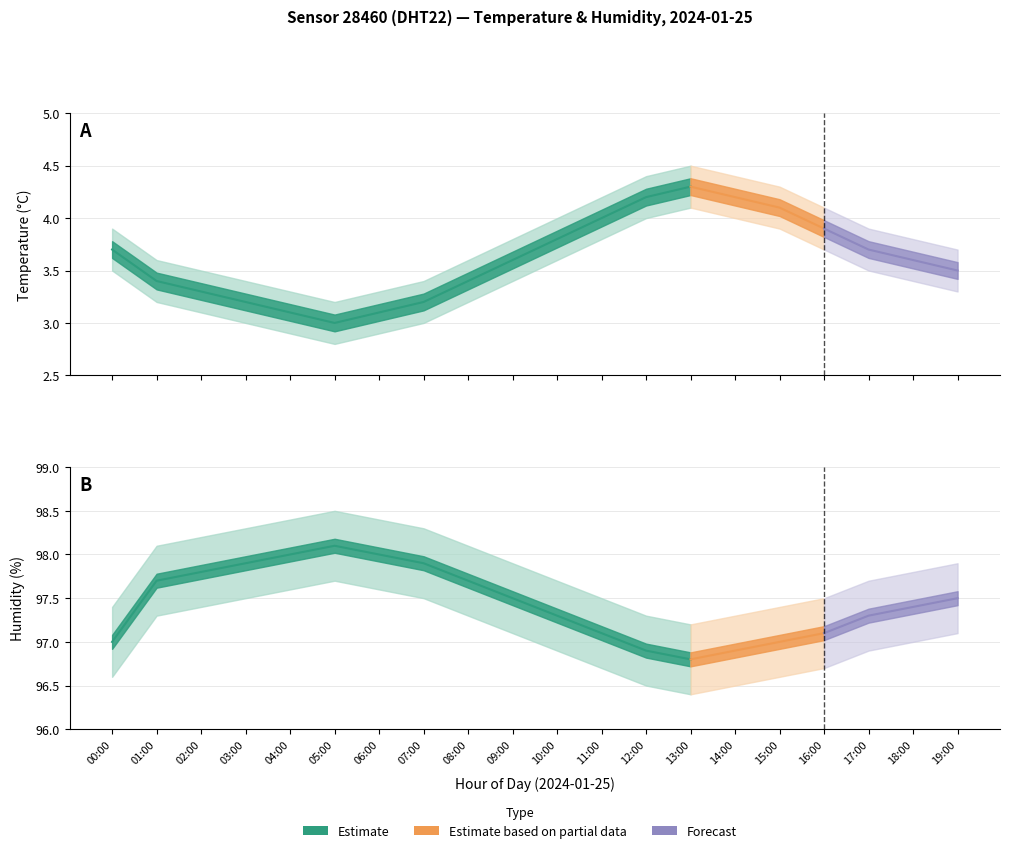

Is it true that temp_lower equals 5.2 at 00:00?

False